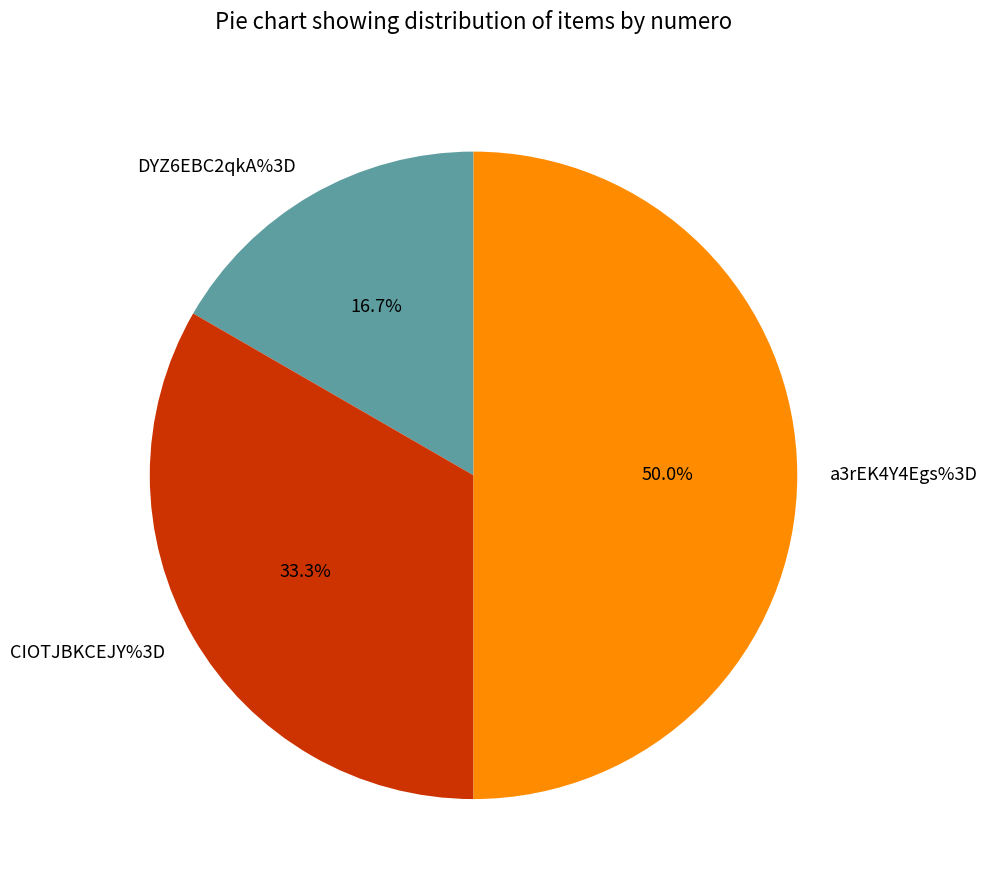

To the nearest percent, what is the difference between the a3rEK4Y4Egs%3D and DYZ6EBC2qkA%3D slice percentages?

33%